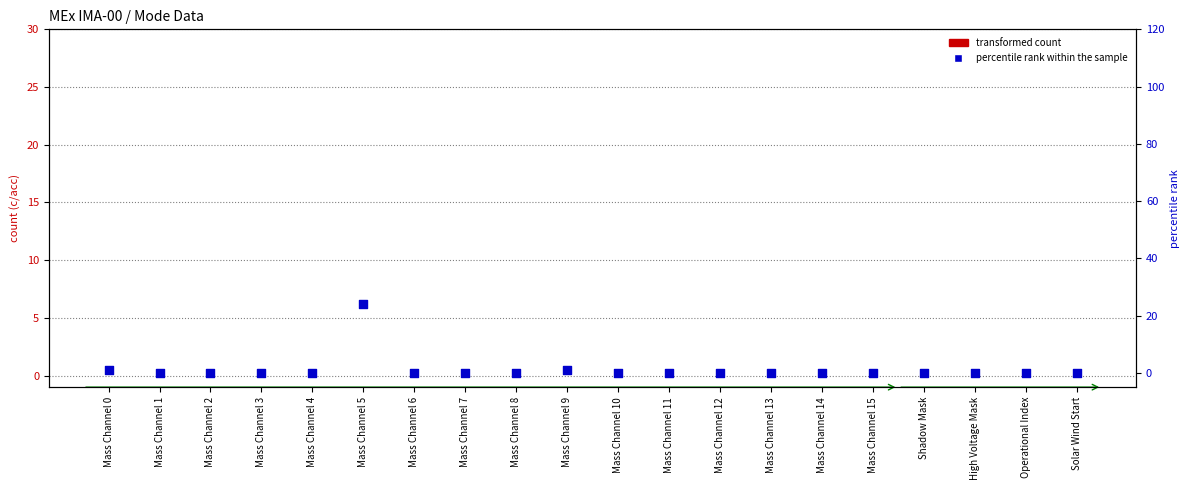

At which category is the sum across all series the highest?

Mass Channel 5